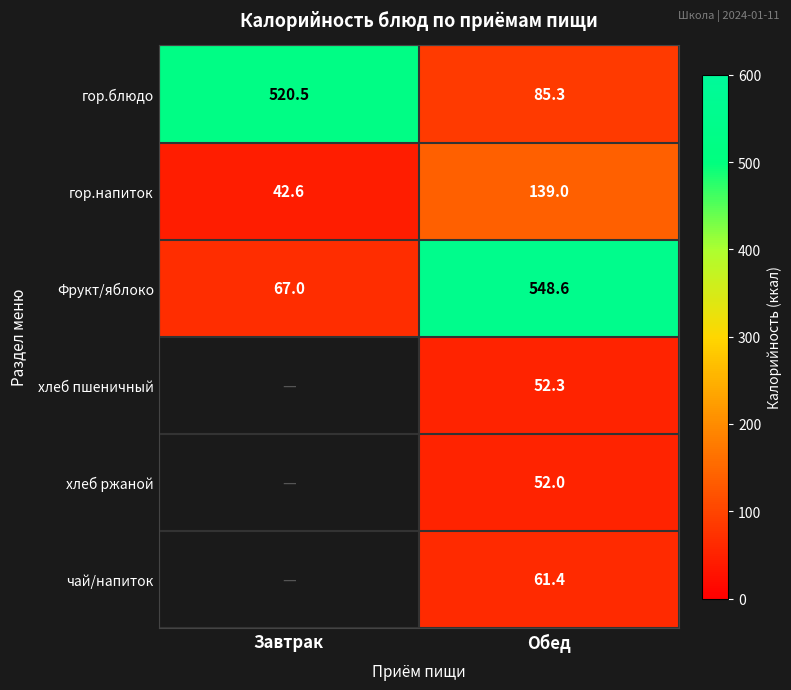

Is the value of гор.блюдо at Завтрак greater than the value of гор.напиток at Завтрак?

Yes